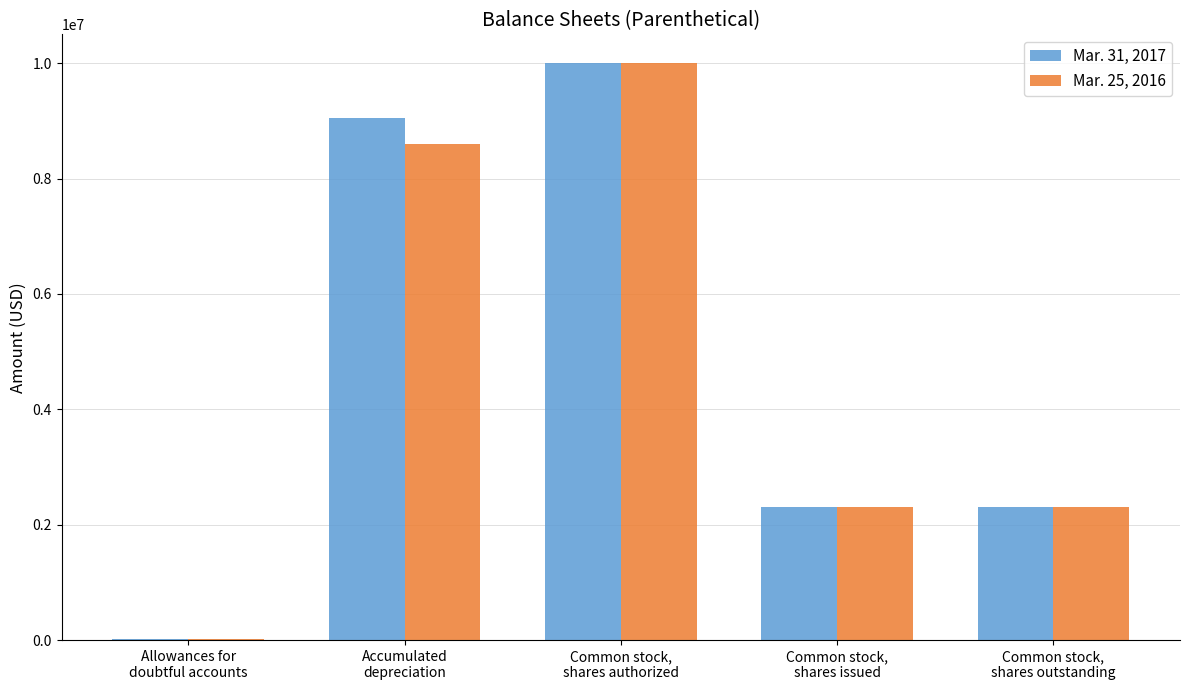

What are all the series names shown in the legend?

Mar. 31, 2017, Mar. 25, 2016